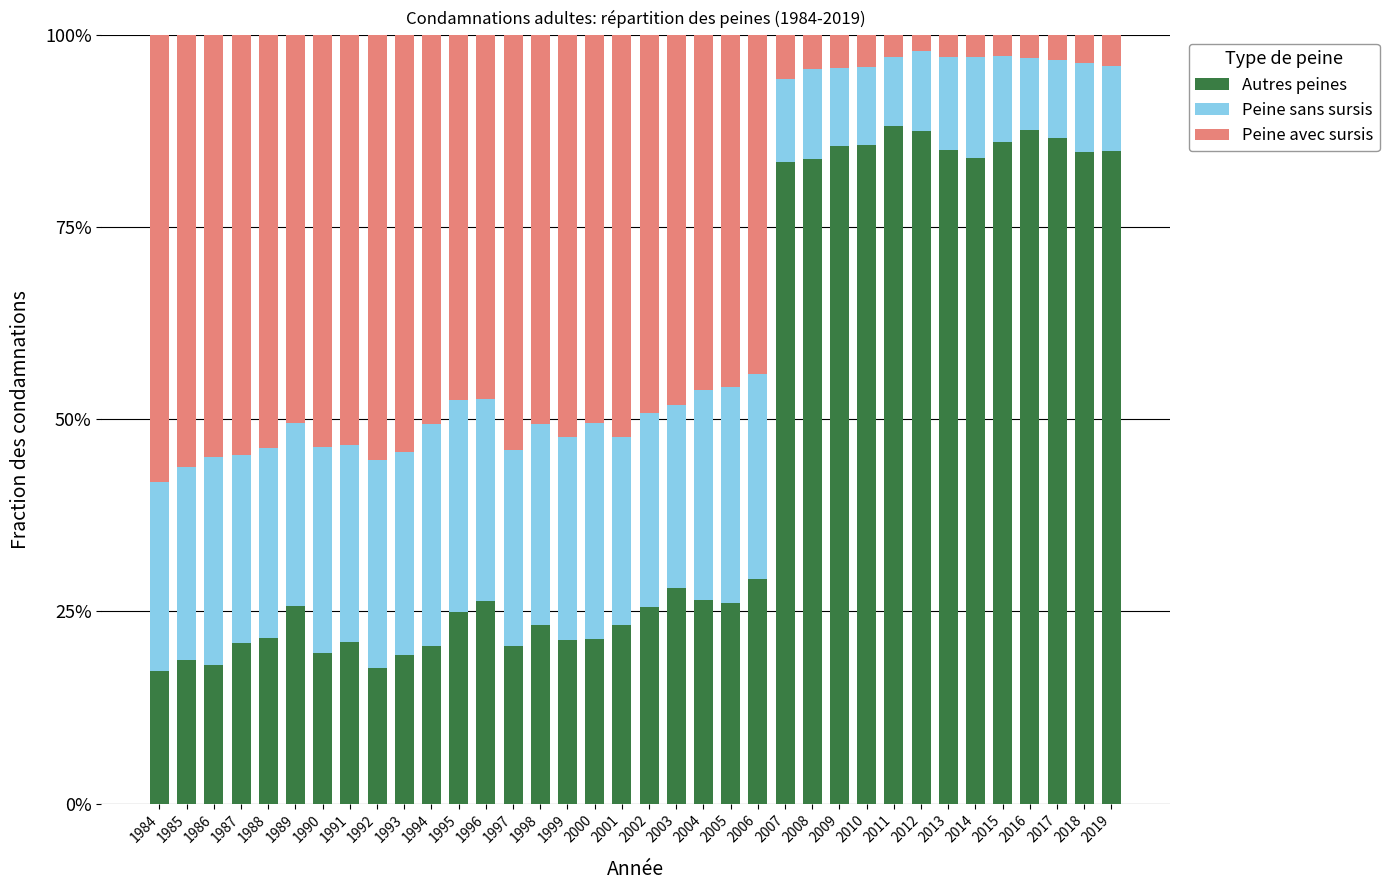

What is the sum of the Autres peines values at 1996 and 1986?

44.4